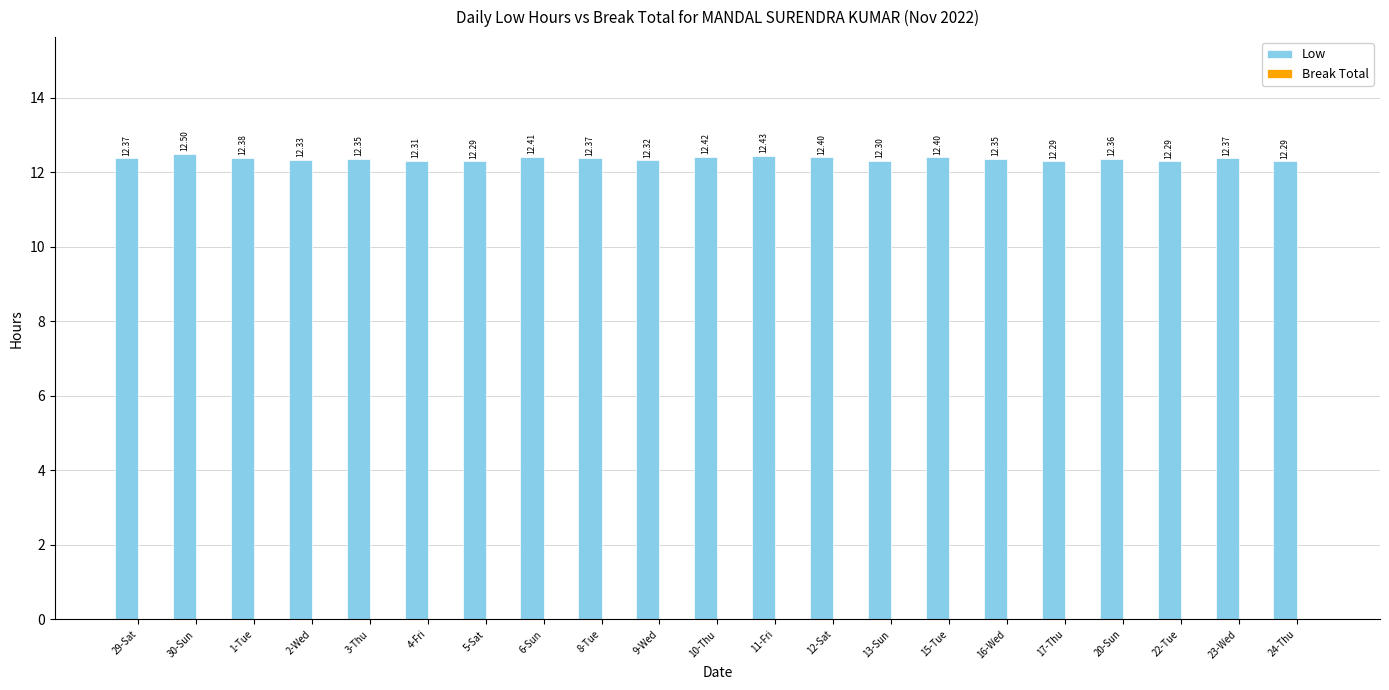

What is the average value?

12.4